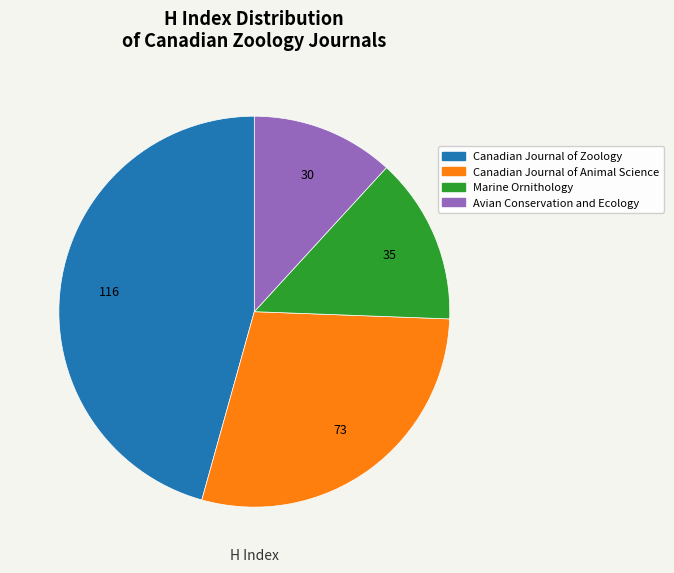

What is the ratio of the value at Canadian Journal of Zoology to the value at Canadian Journal of Animal Science?

1.6